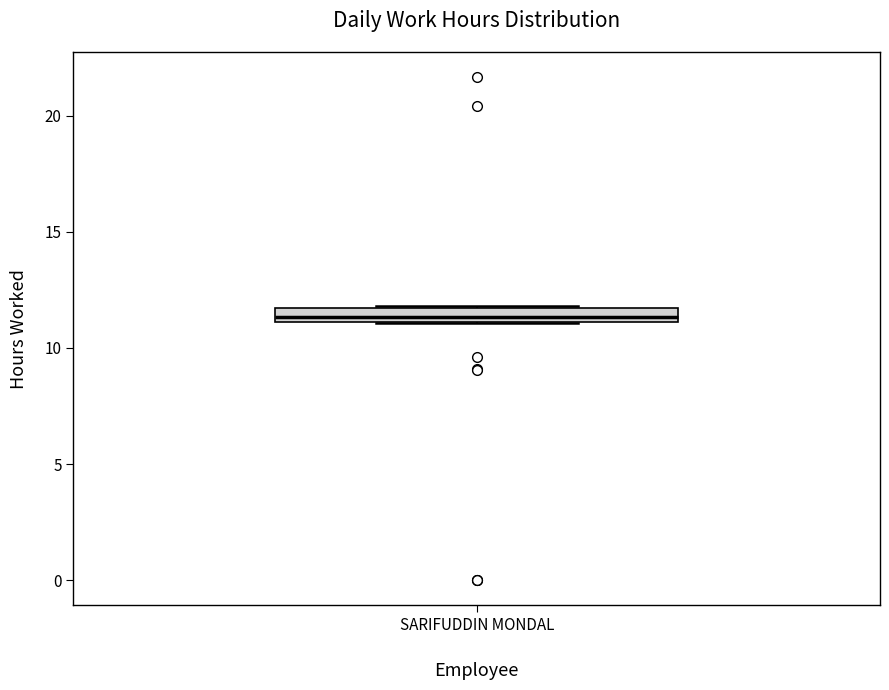

Where is the upper edge of the box for SARIFUDDIN MONDAL on the y-axis? The values are not printed on the chart, so give them approximately, as read against the axis.

11.5